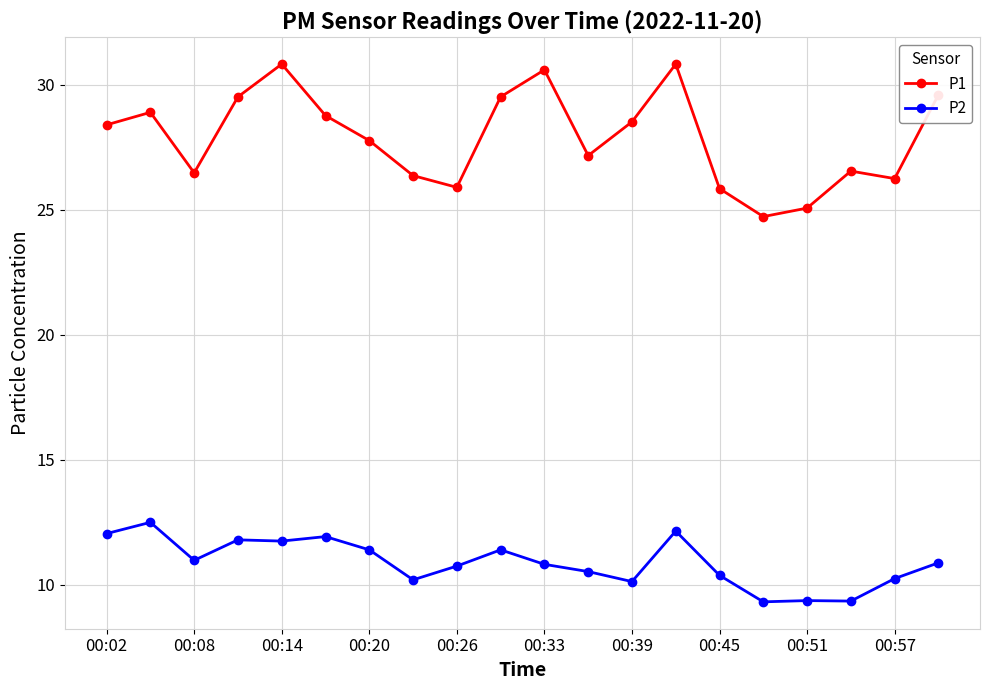

True or false: P1 has more than 0 interior local peaks.

True